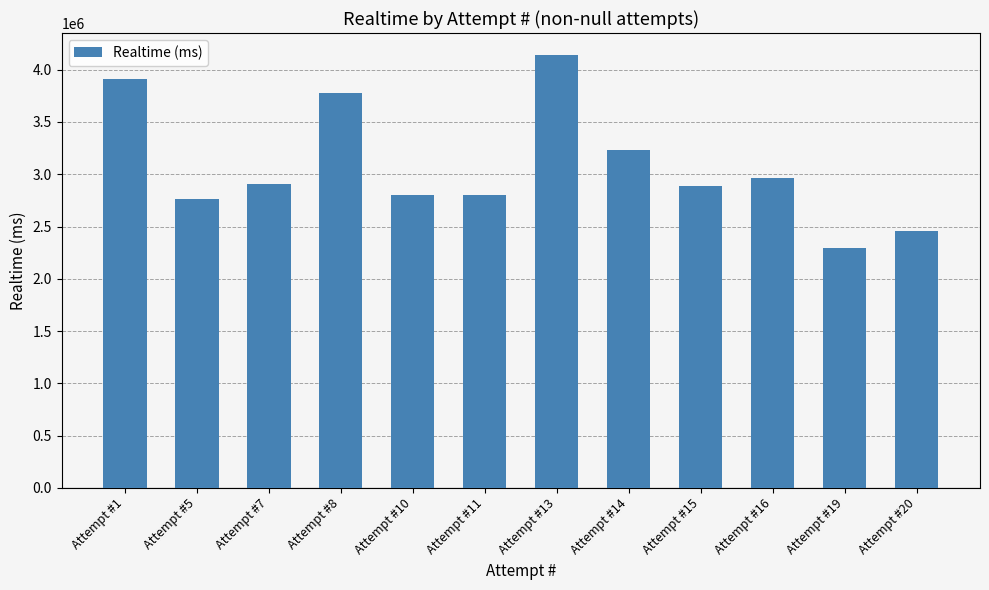

What is the difference between the values at Attempt #20 and Attempt #10?

342324